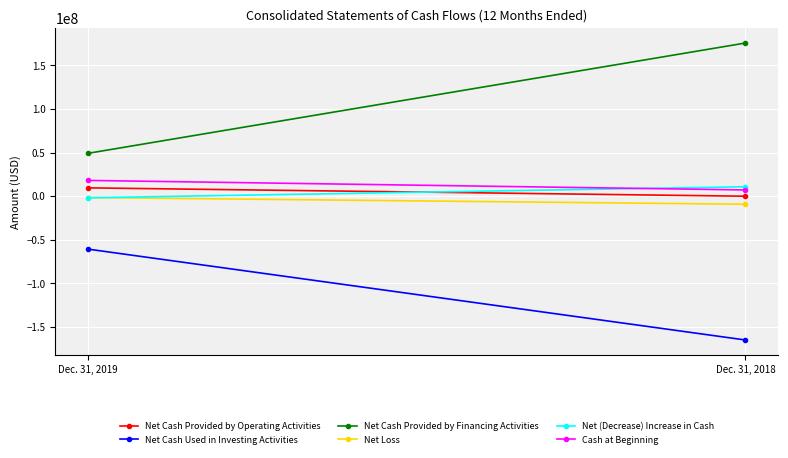

How many data points in Net Loss are less than -1481265?

1